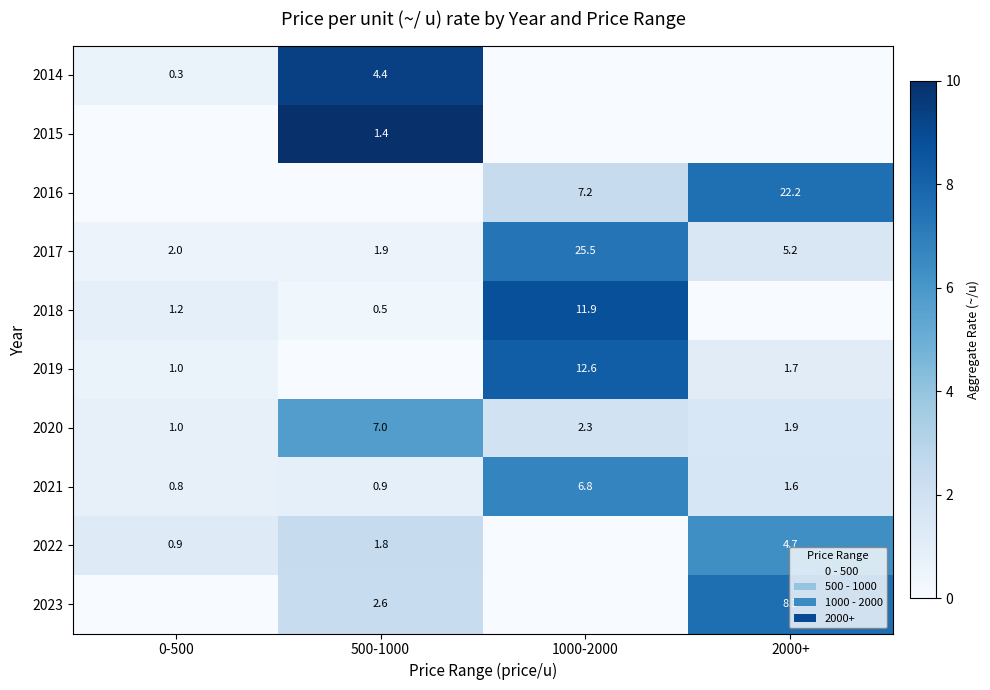

Read the 2017 value at 1000-2000.

25.5